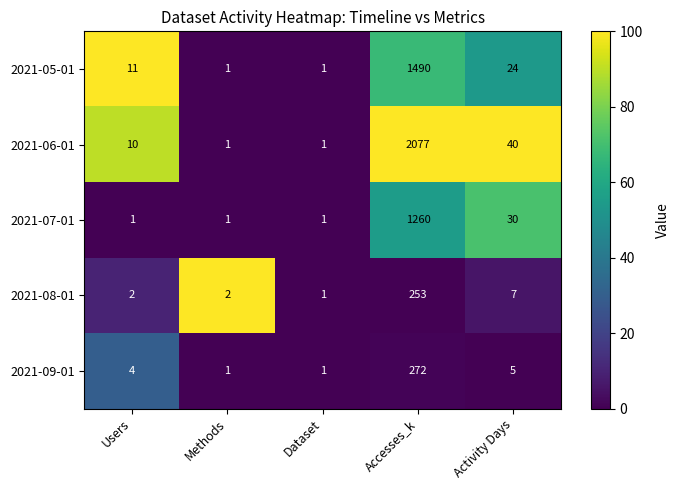

What is the sum of the 2021-08-01 values at Accesses_k and Dataset?

254